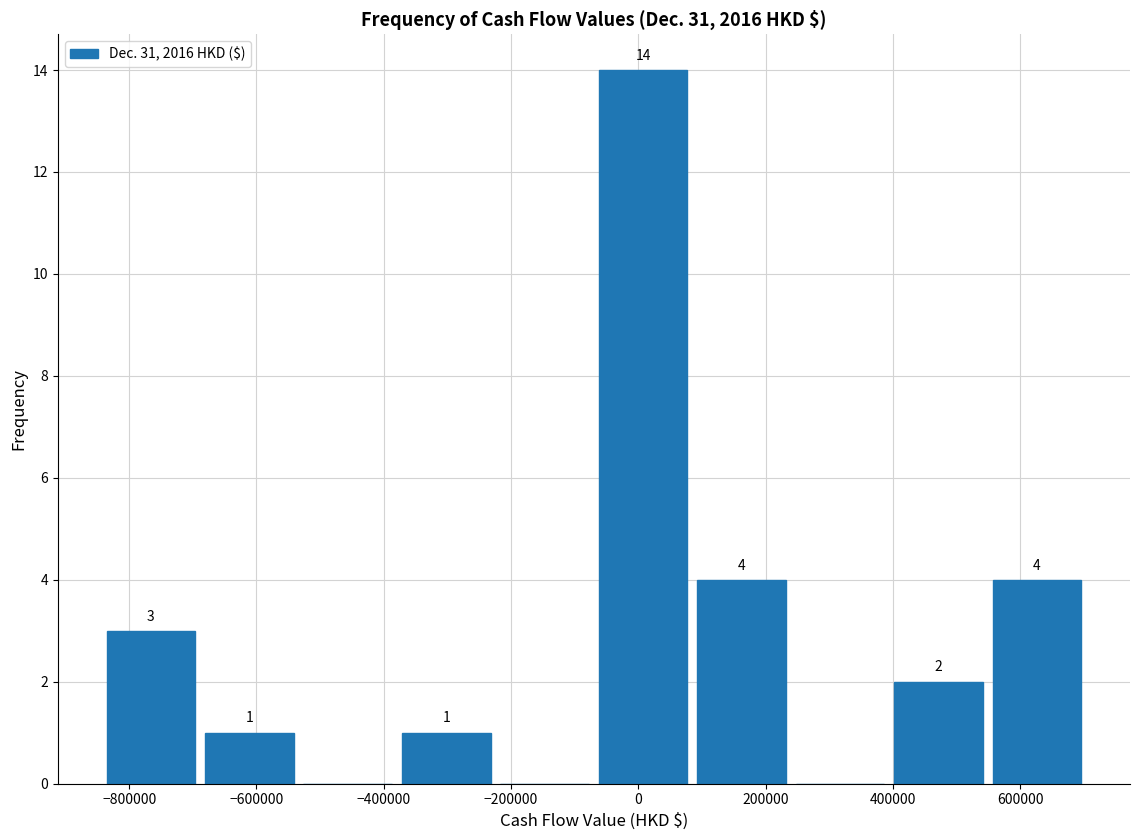

Which range on the x-axis has the tallest bar?

-60000 to 80000